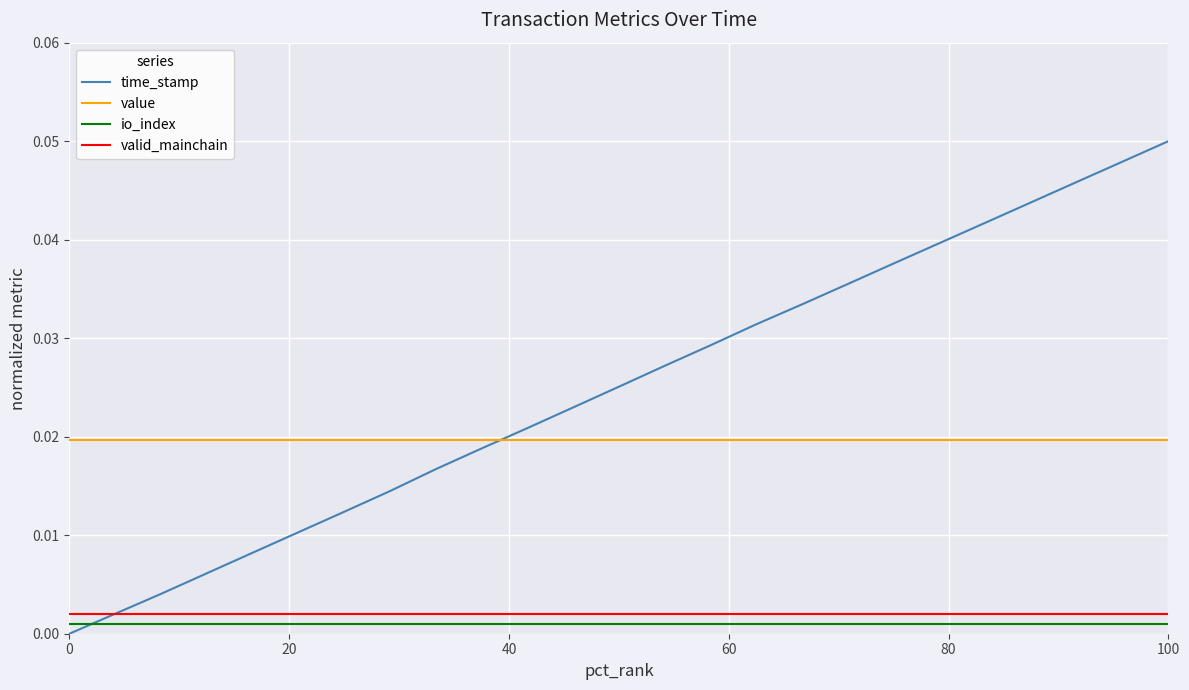

True or false: value and valid_mainchain intersect in this chart.

False